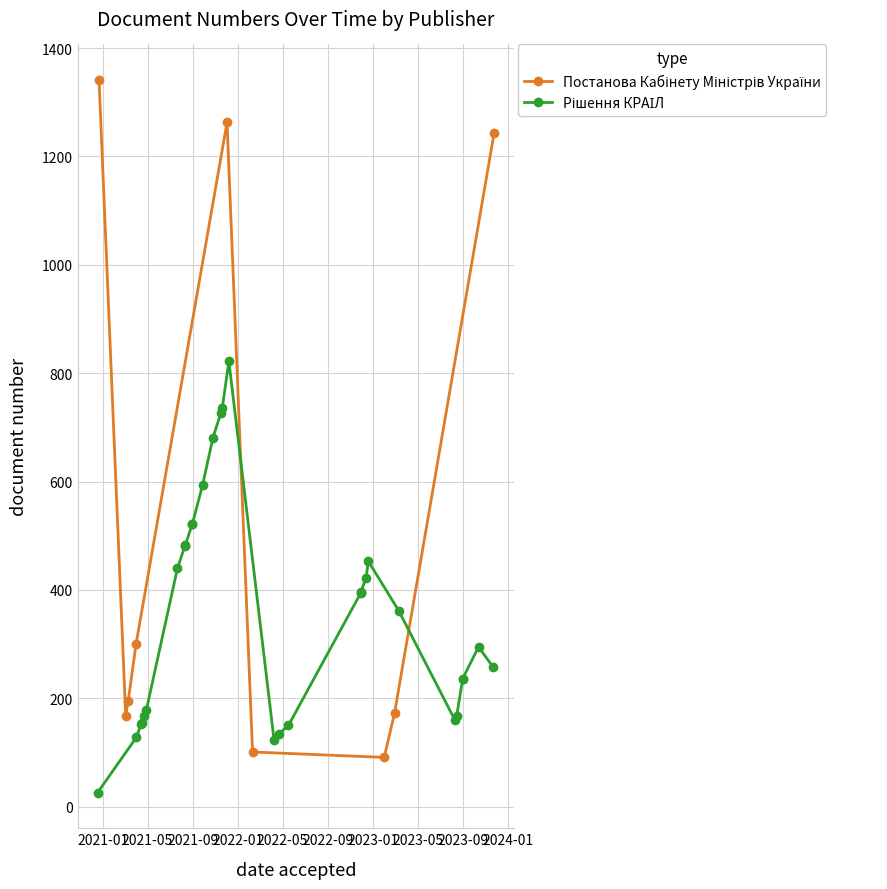

True or false: the data shows 55 at 2022-09.

False